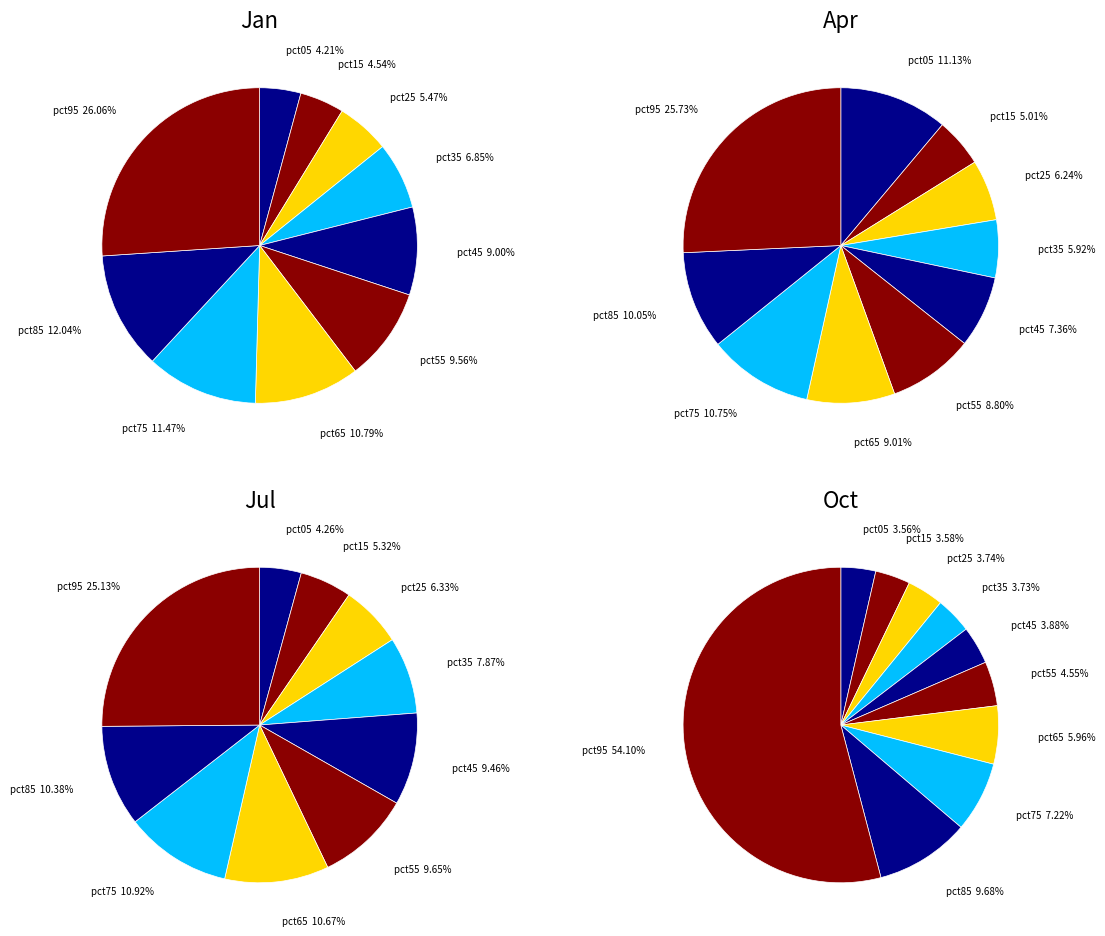

True or false: pct35 accounts for 22% of the total.

False